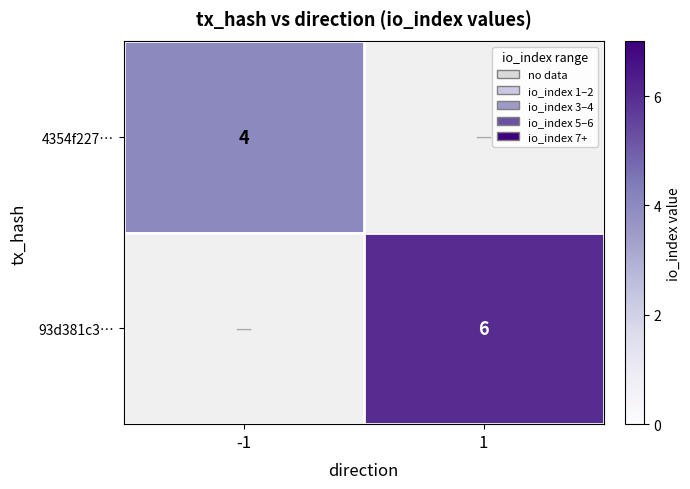

True or false: 93d381c3… has a value of 3 at 1.

False